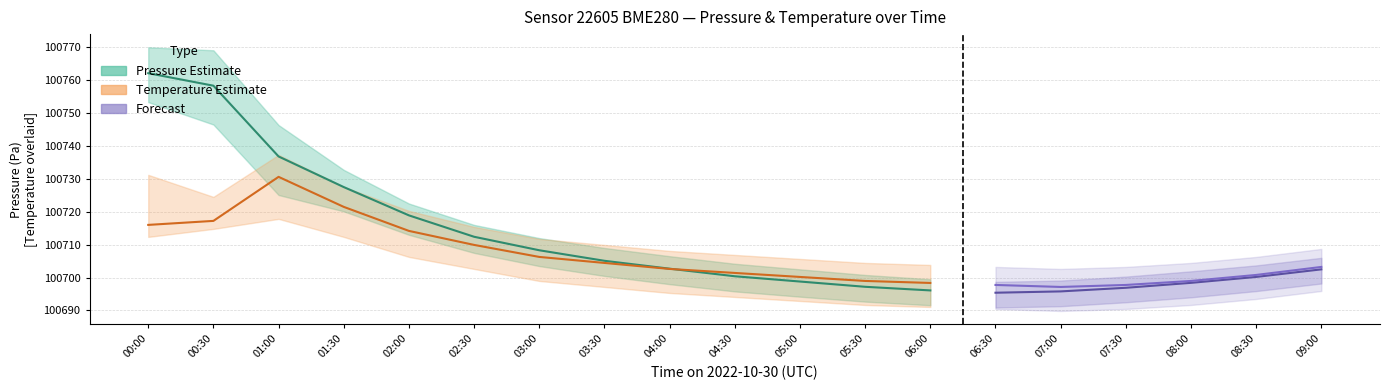

What is the lowest value of the pressure_lower series?

100690.9